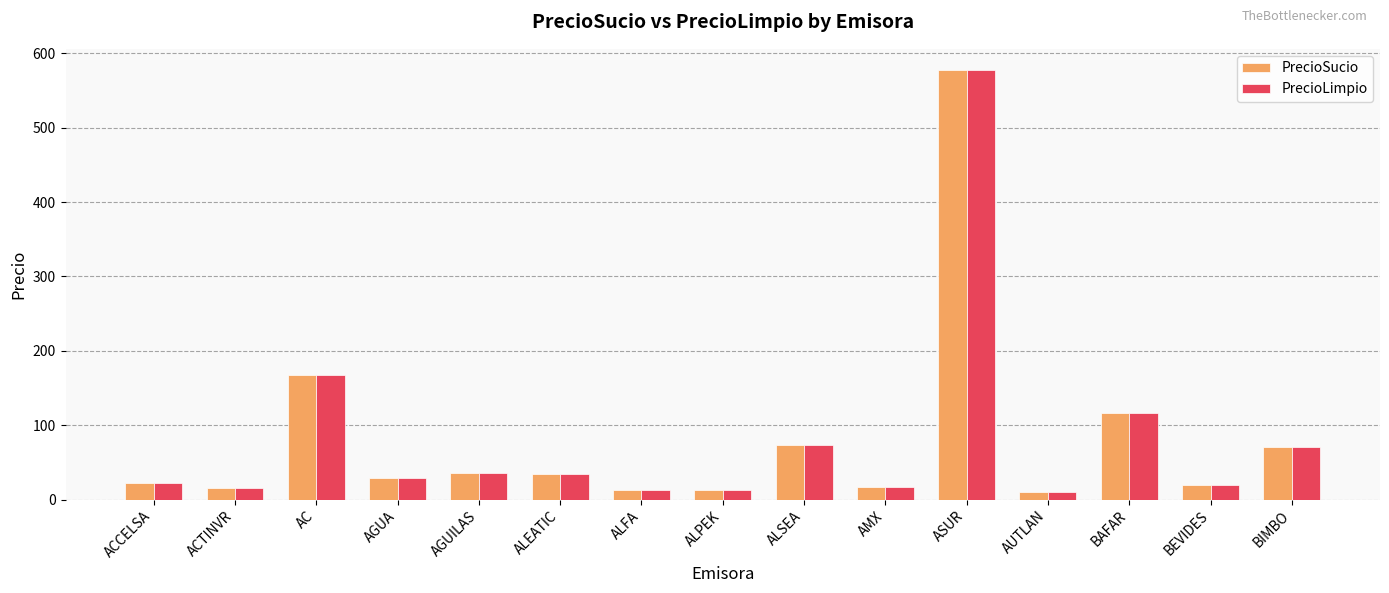

What is the minimum value shown in the chart?

9.8